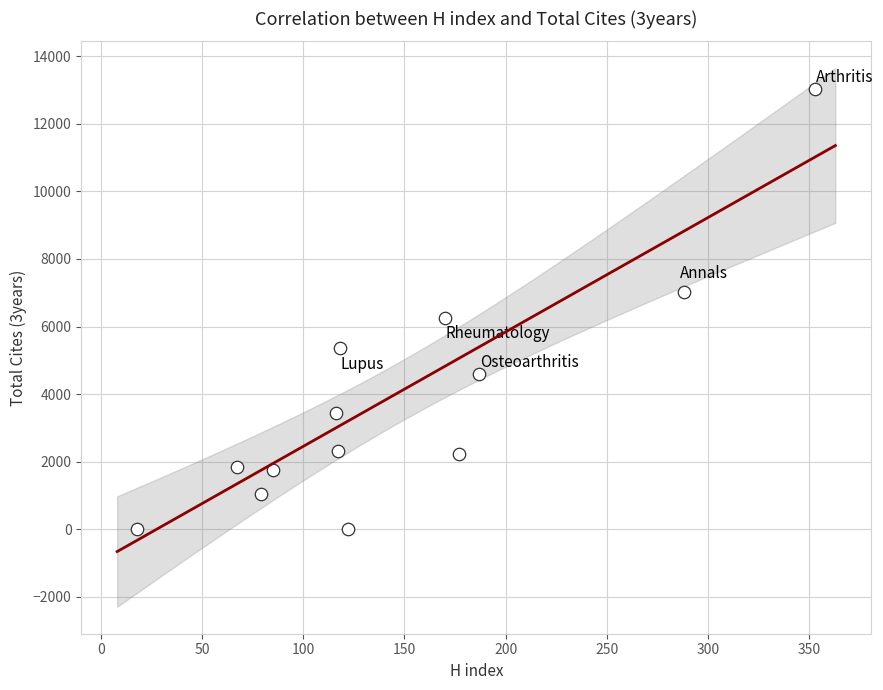

What is the range of X values (max minus min)?

335